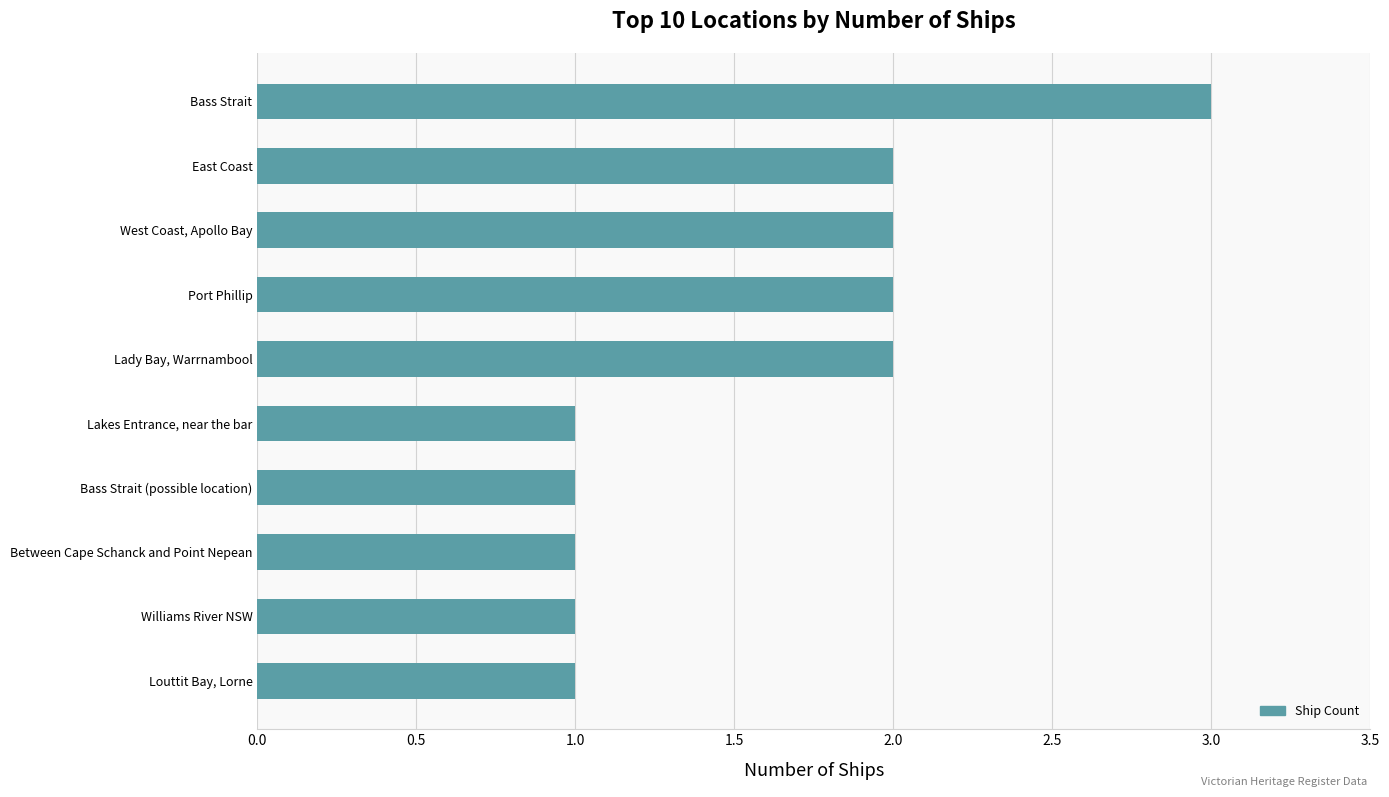

Which has a higher value, Lady Bay, Warrnambool or Between Cape Schanck and Point Nepean?

Lady Bay, Warrnambool